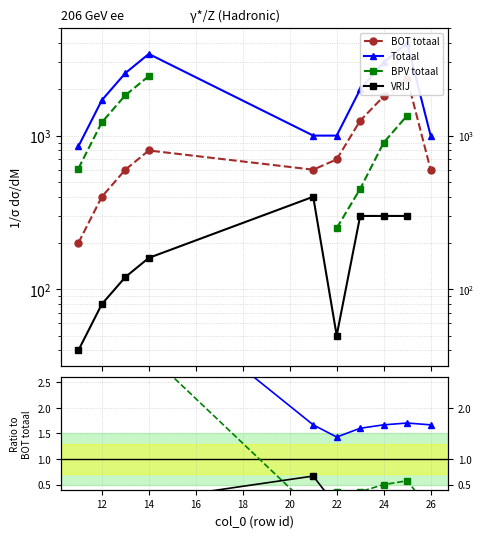

True or false: BPV totaal has more than 2 interior local peaks.

False